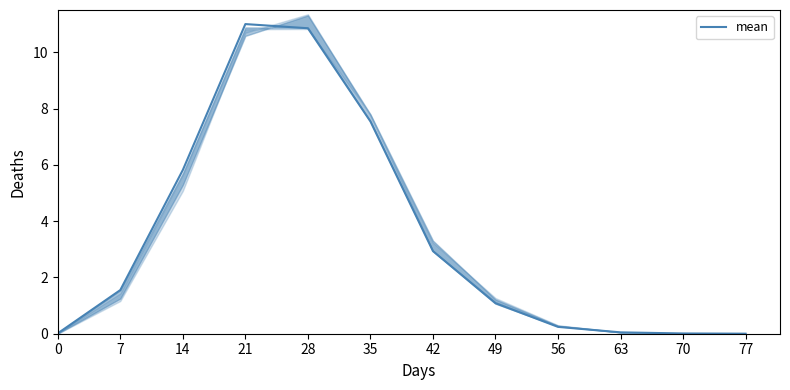

The value at 77 is 0.0. True or false?

False